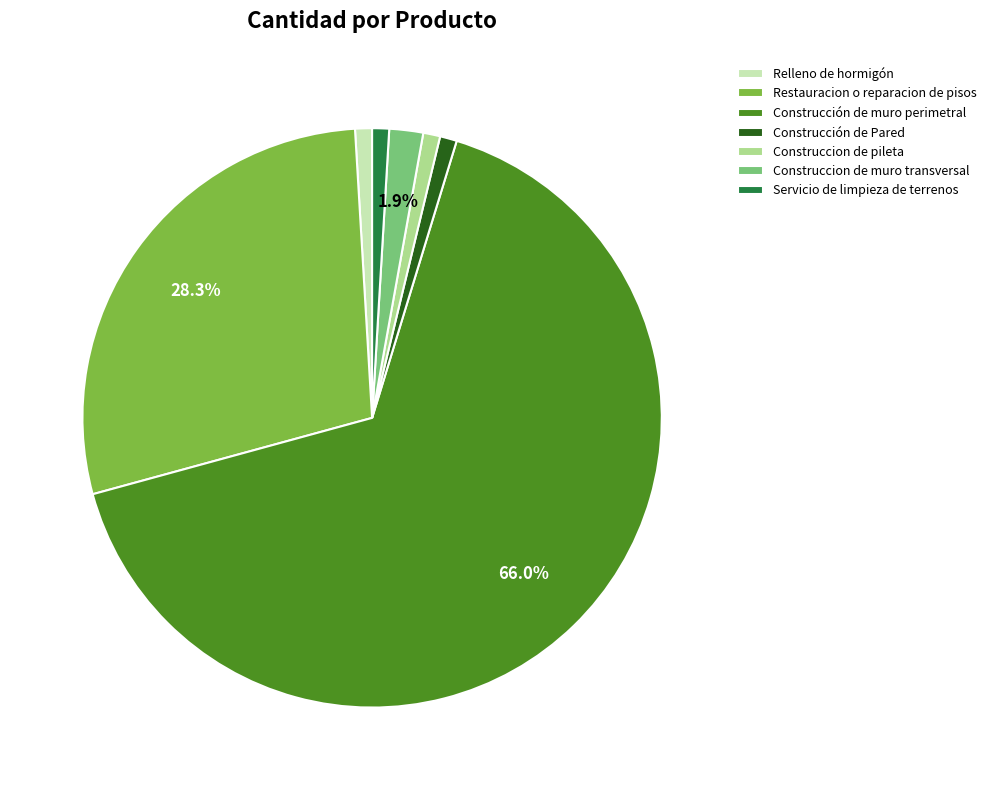

How much of the chart is everything except Construccion de muro transversal?

98.1%